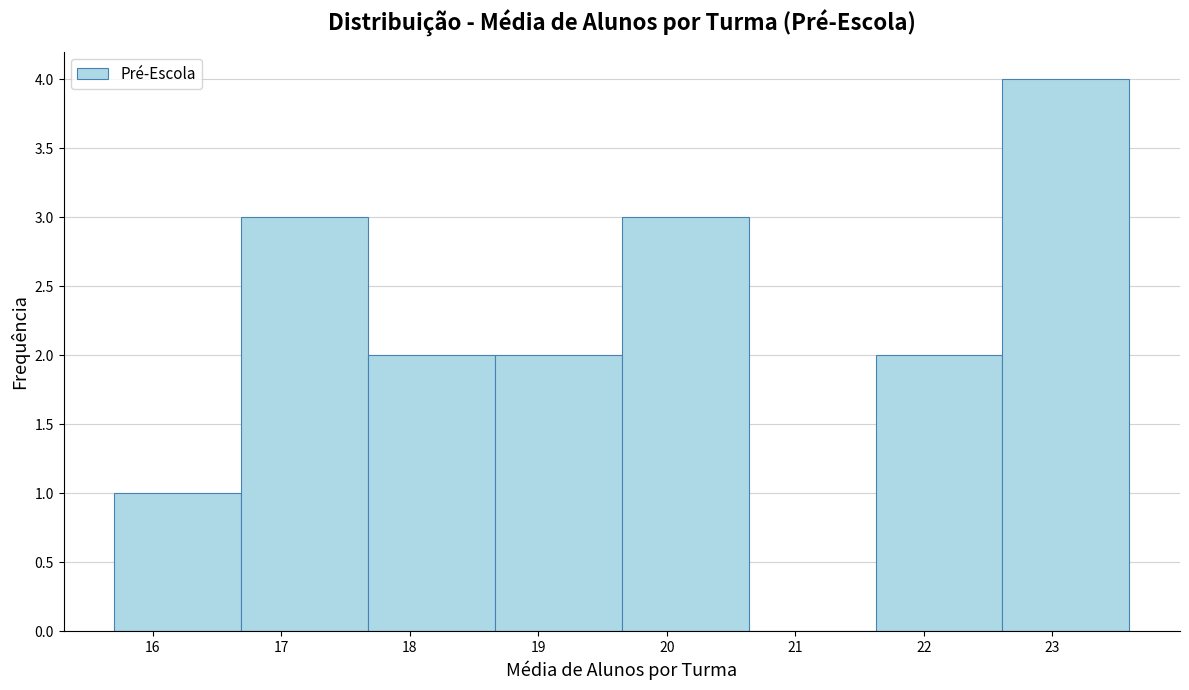

Reading left to right, list every bar in this chart as the range it spans on the x-axis followed by its height. Neither the bar edges nor the heights are printed on the chart, so give them approximately, as read against the axes.

15.7 to 16.7: 1
16.7 to 17.7: 3
17.7 to 18.7: 2
18.7 to 19.7: 2
19.7 to 20.6: 3
20.6 to 21.6: 0
21.6 to 22.6: 2
22.6 to 23.6: 4